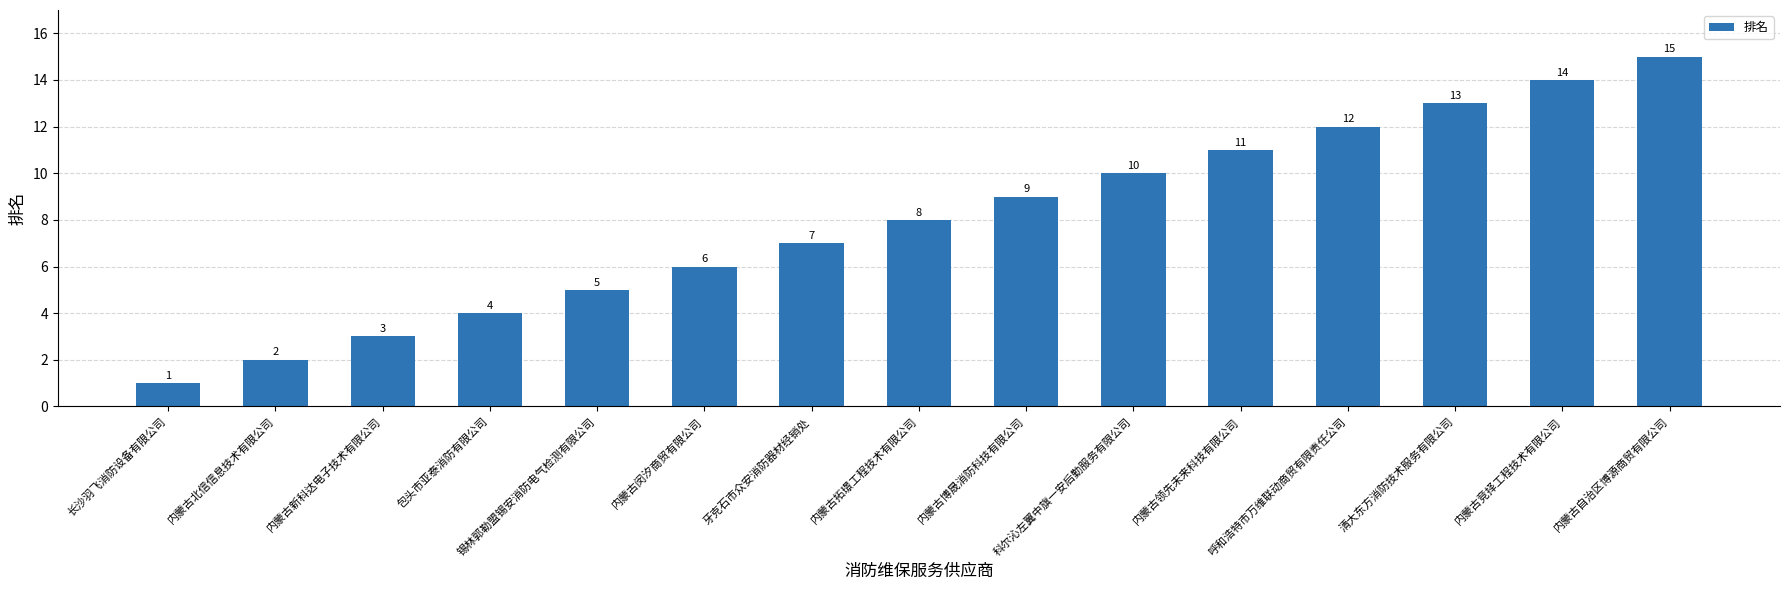

Reading left to right, list all the values displayed in this chart.

1	2	3	4	5	6	7	8	9	10	11	12	13	14	15